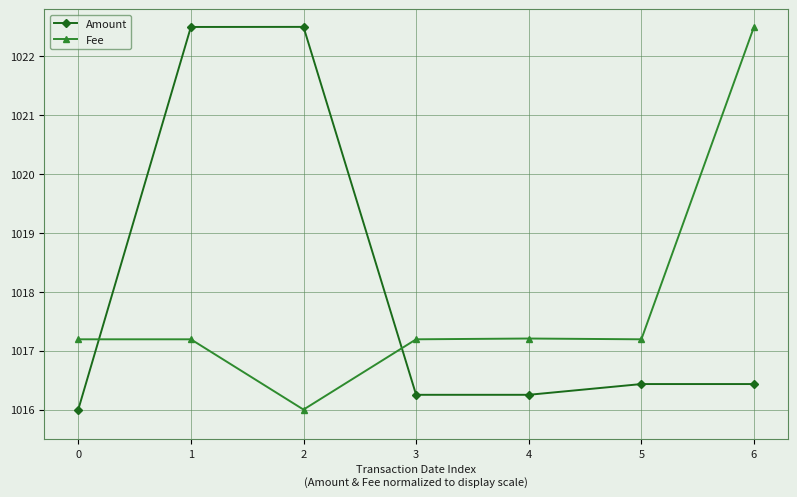

How many times do Fee and Amount cross each other?

2